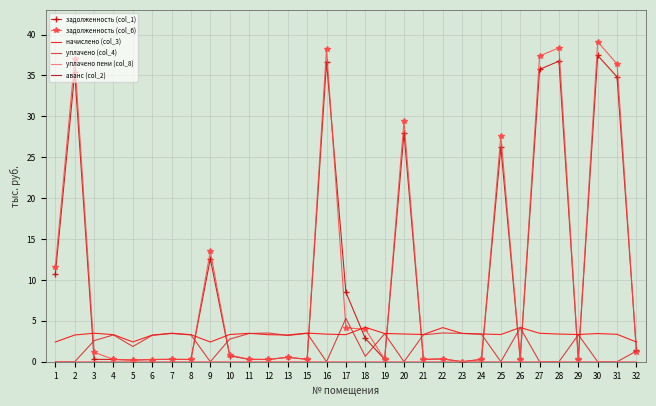

What is the difference between the highest and lowest values at 23?

3.5